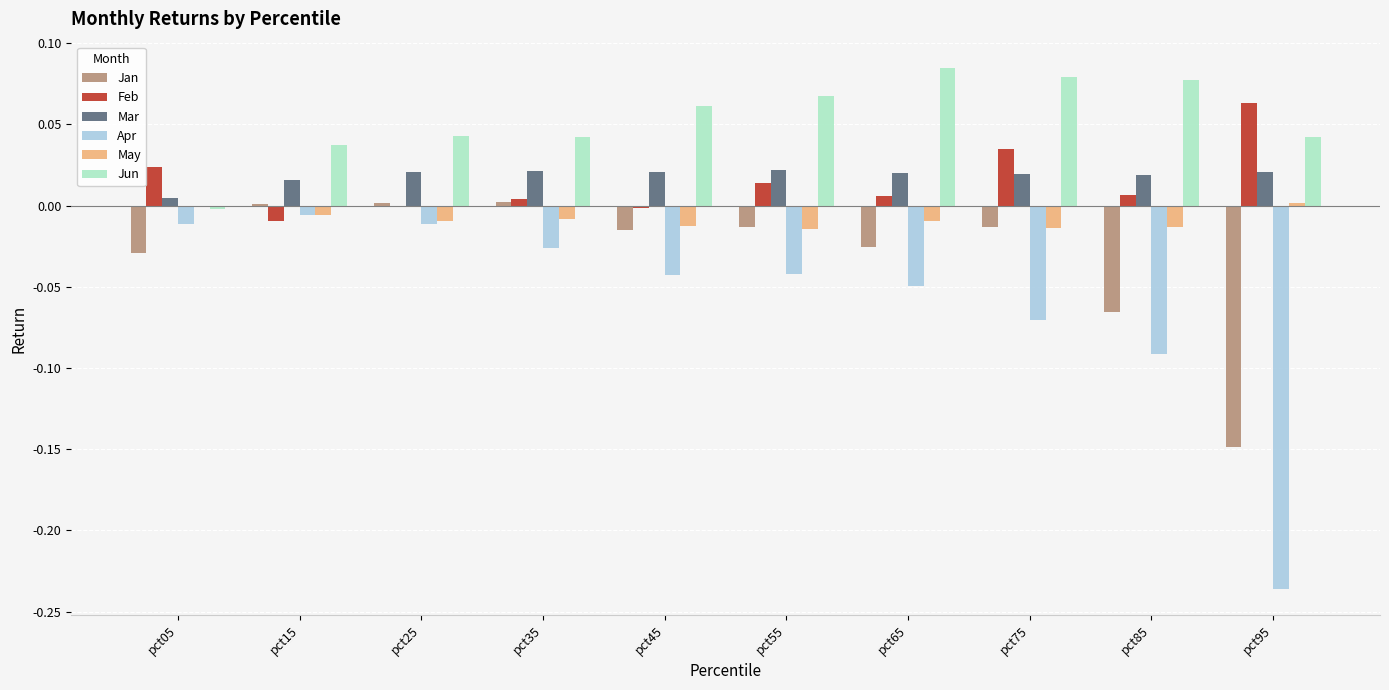

Between pct05 and pct55, which series saw the biggest shift?

Jun